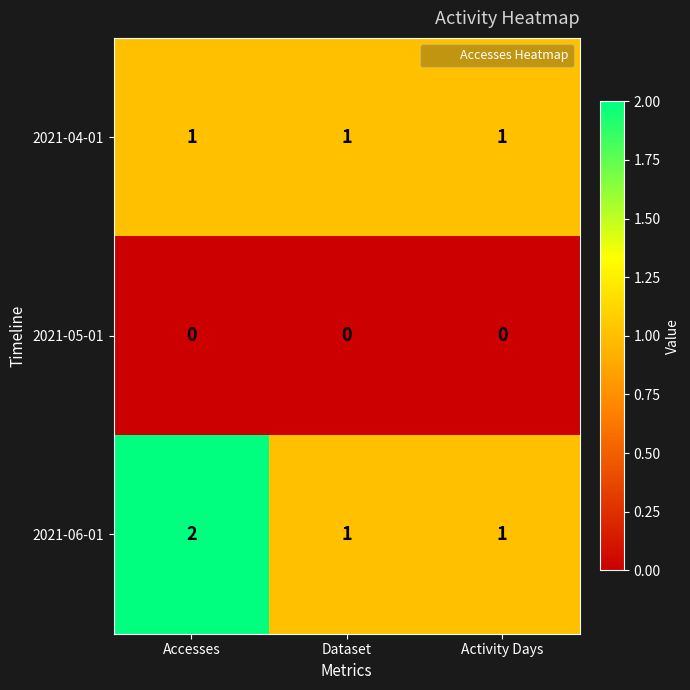

What is the sum of all 2021-04-01 values?

3